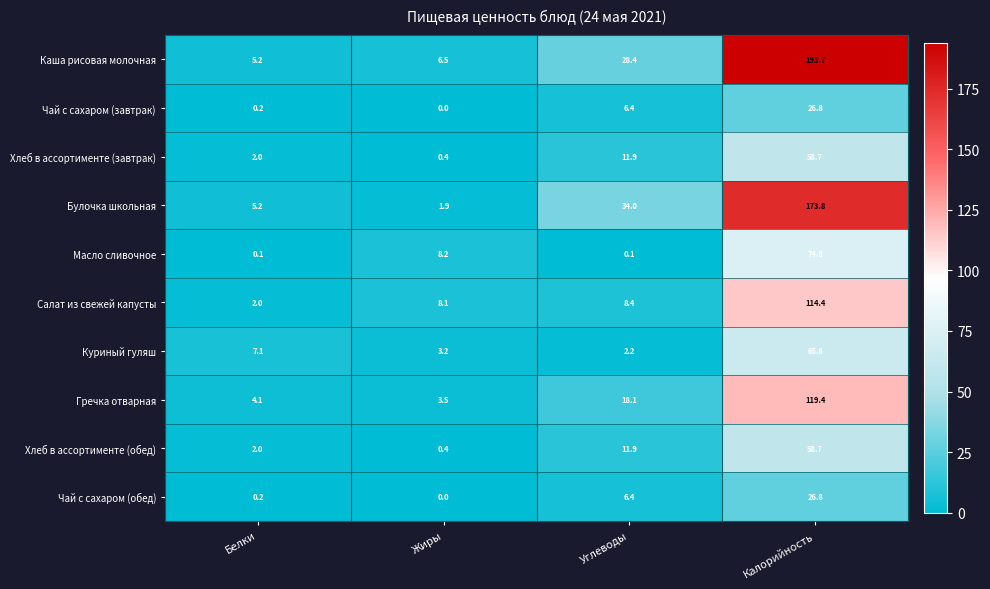

At how many categories does at least one series exceed 40?

1